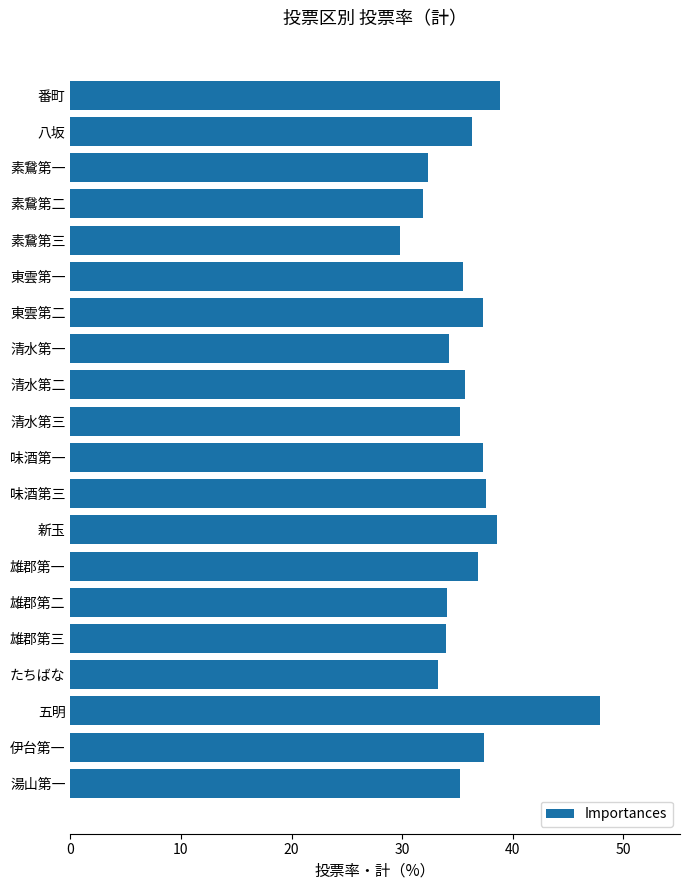

The value at 湯山第一 is 20.0. True or false?

False